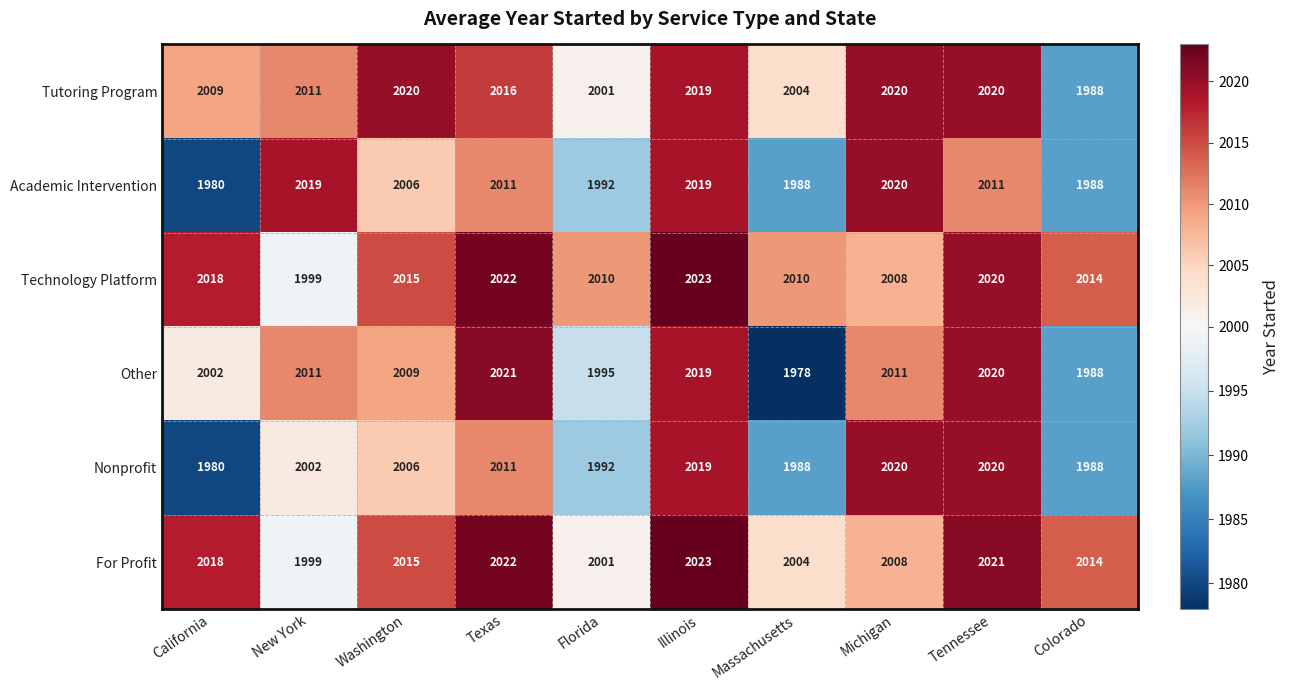

What is the smallest value displayed?

1978